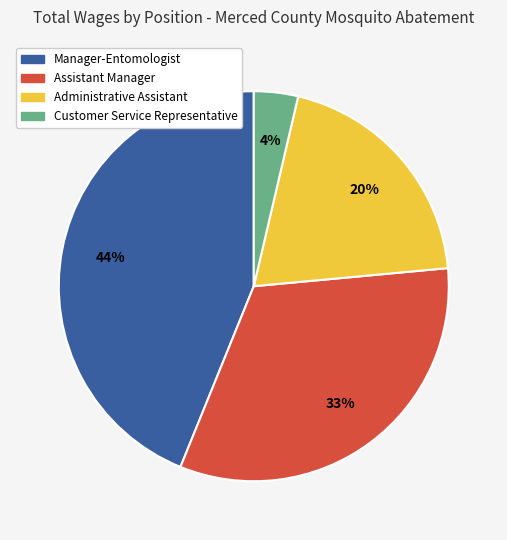

To the nearest percent, what is the difference between the largest and smallest slice percentages?

40%